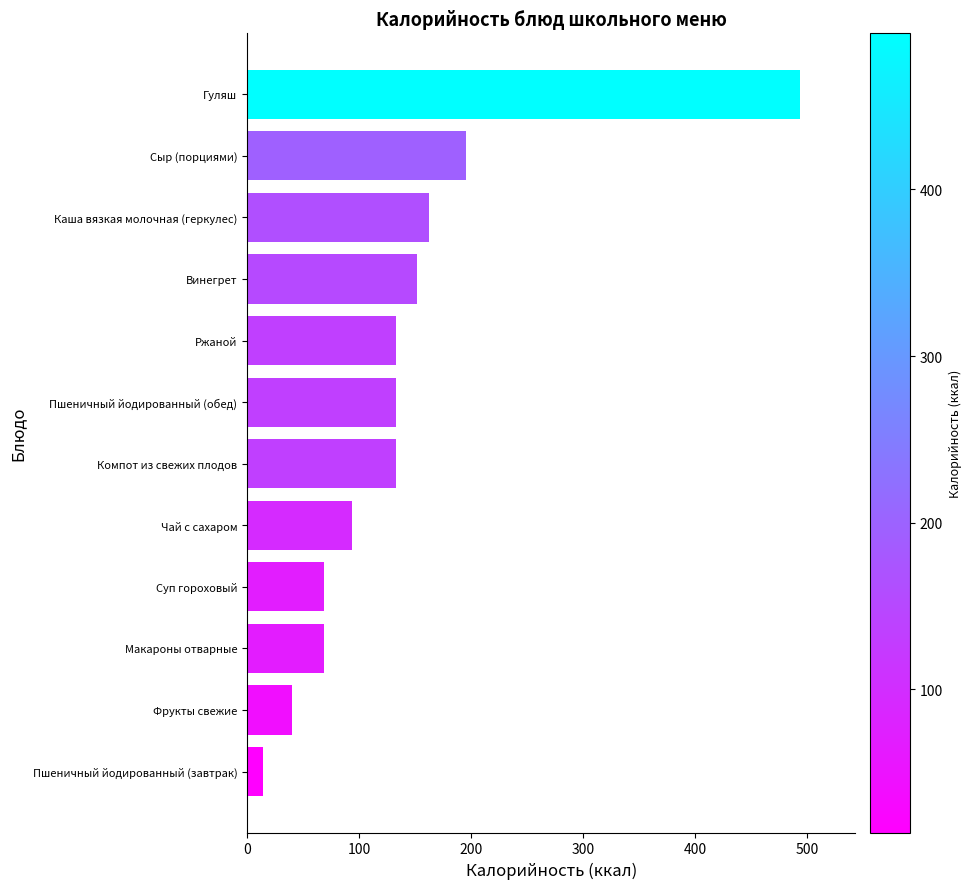

What is the change in value from Ржаной to Сыр (порциями)?

+62.9